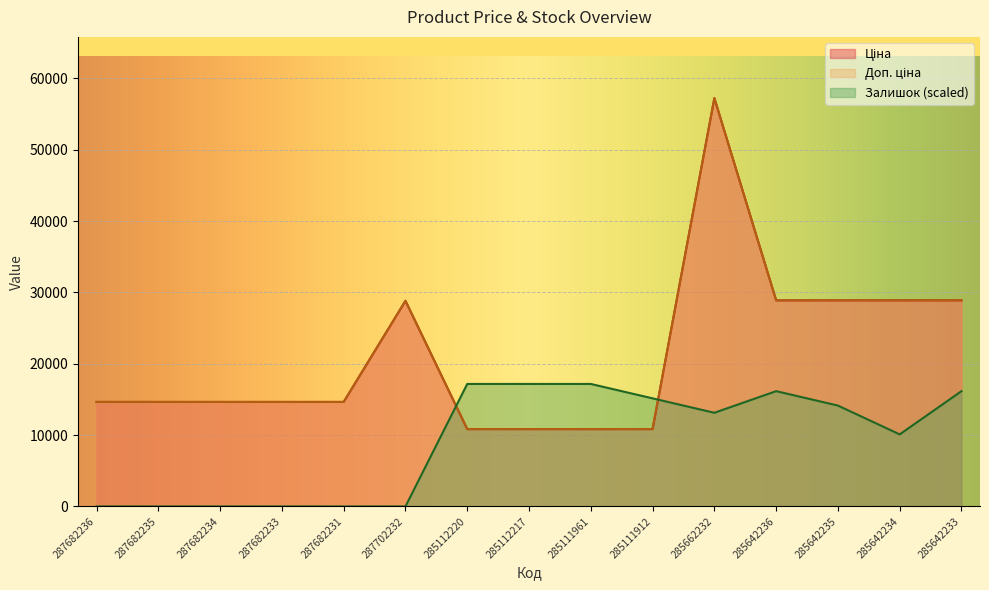

What is the difference between the Доп. ціна values at 285642234 and 285111912?

18050.2